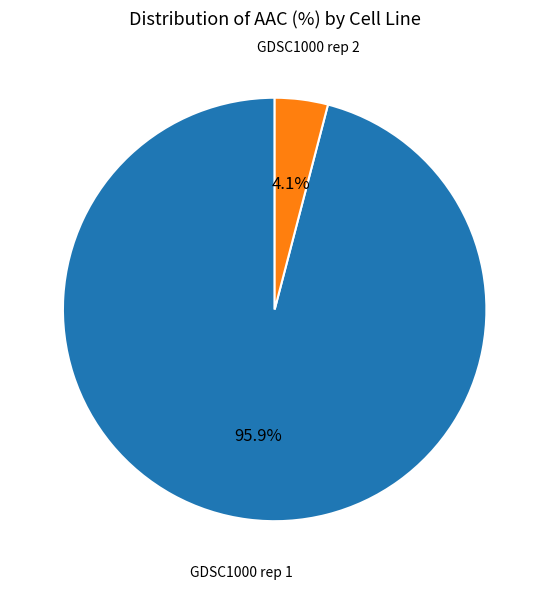

Is there any slice that represents more than half of the pie?

Yes